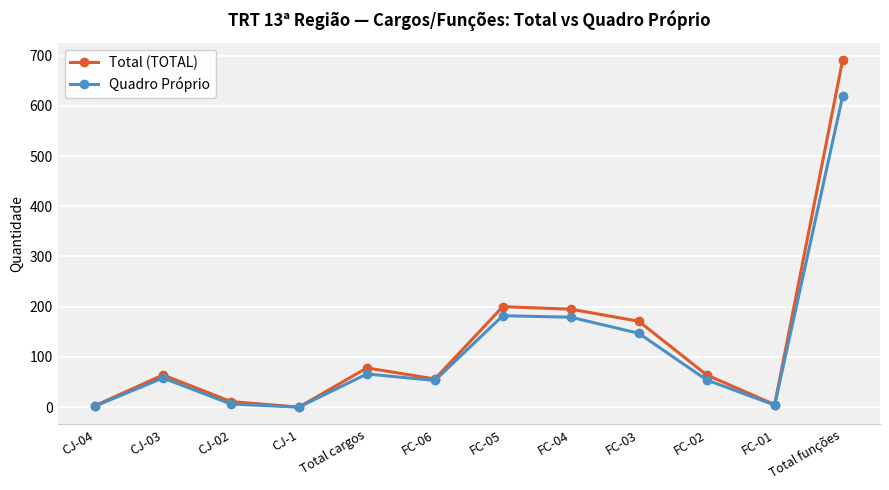

How many categories are shown in the chart?

12